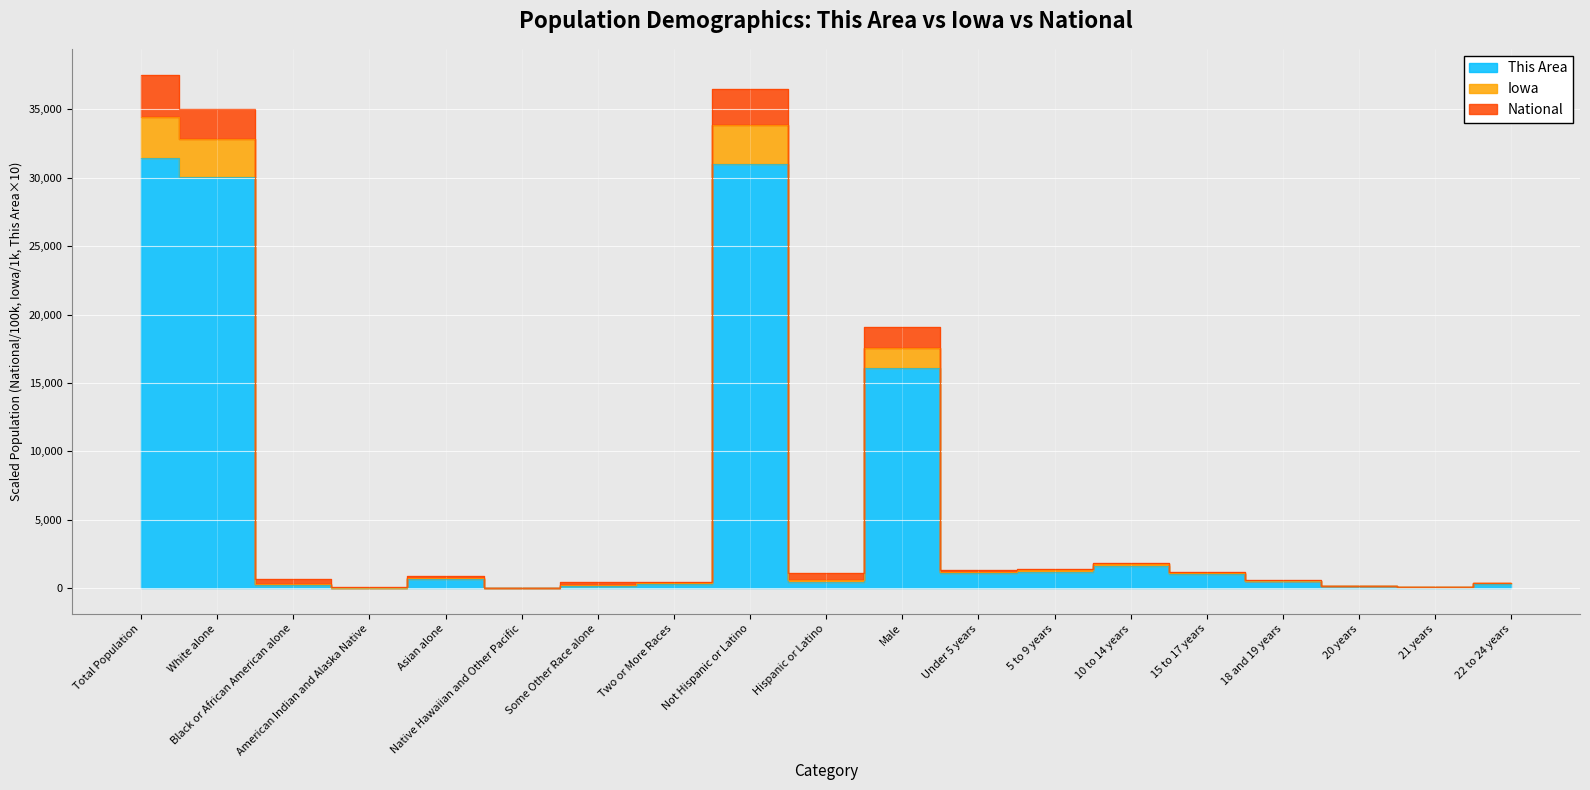

At how many categories does at least one series exceed 601?

11